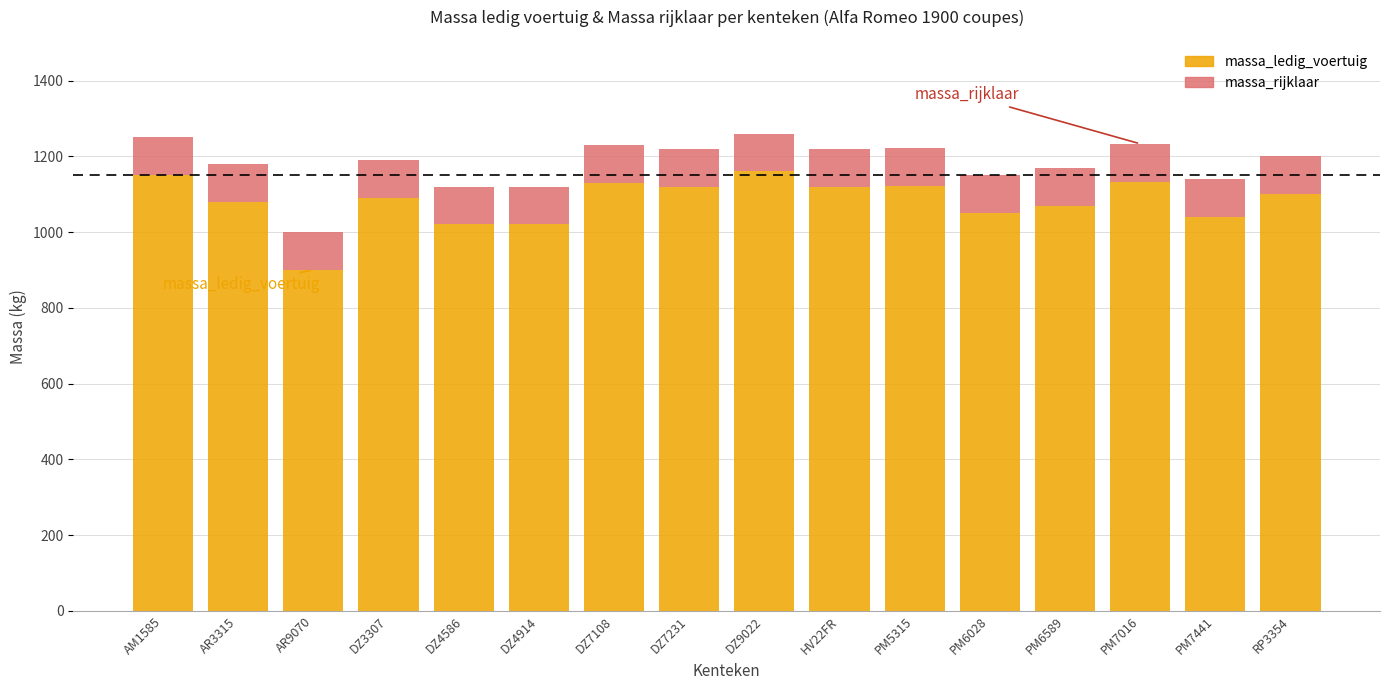

What is the sum of all massa_ledig_voertuig values?

17302